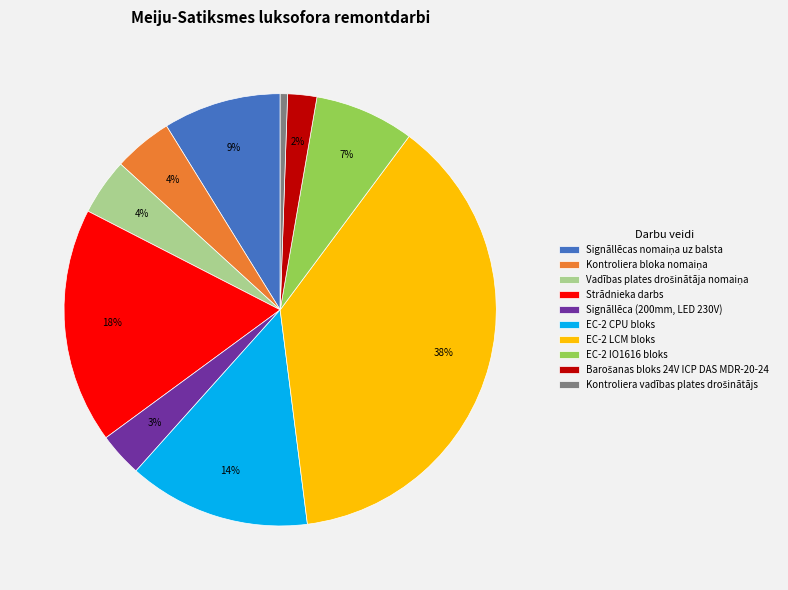

Is the sum of EC-2 CPU bloks and Strādnieka darbs greater than half?

No